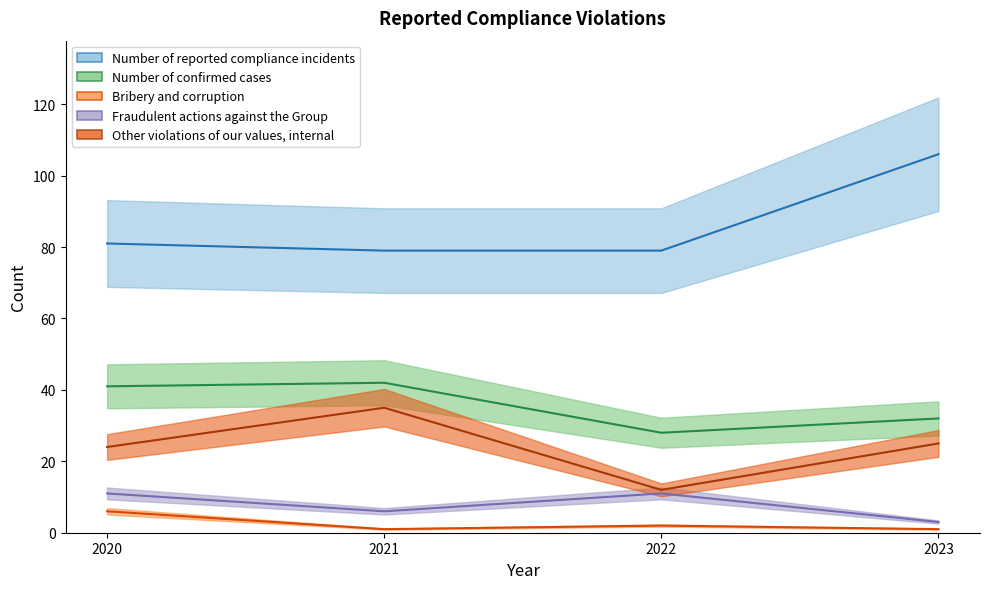

Which series has the largest total across all categories?

Number of reported compliance incidents